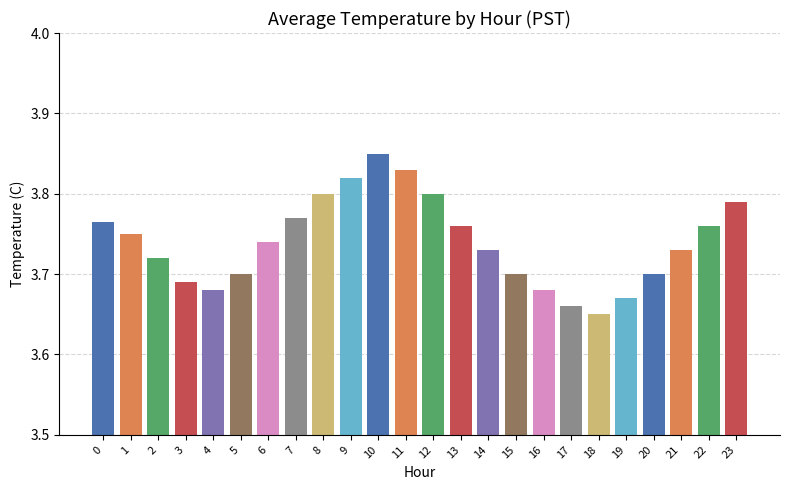

Does the chart contain any negative values?

No